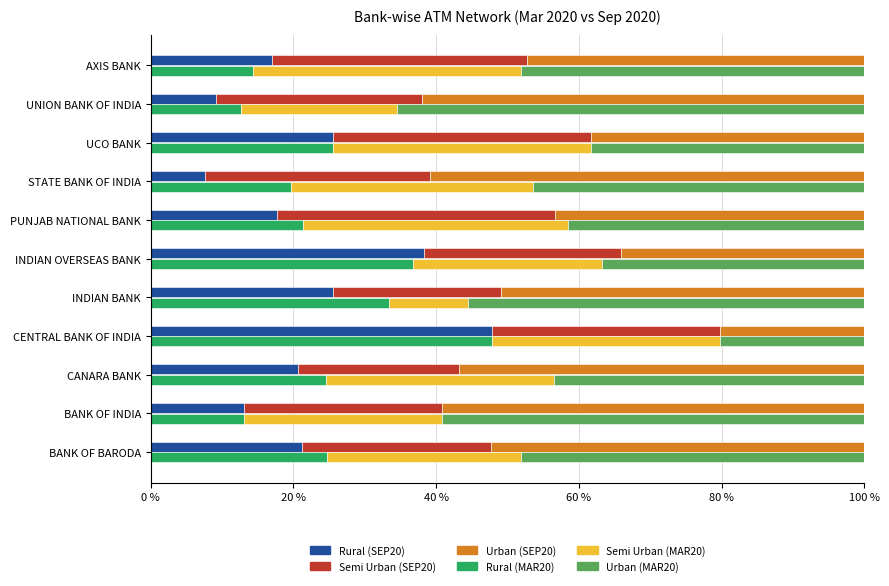

How many groups of bars are there?

11